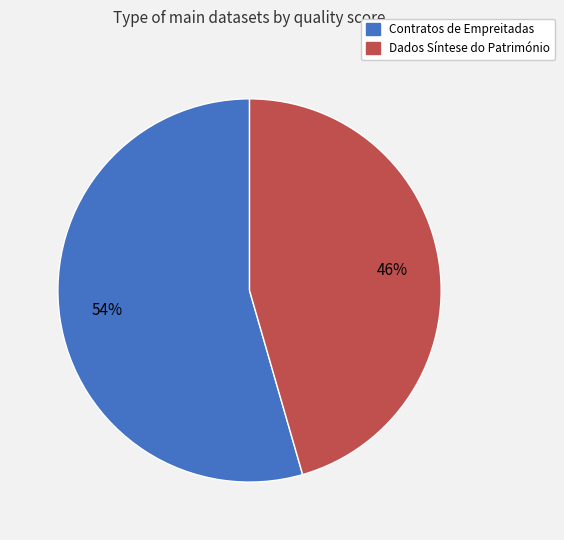

Is there a majority slice in this chart?

Yes